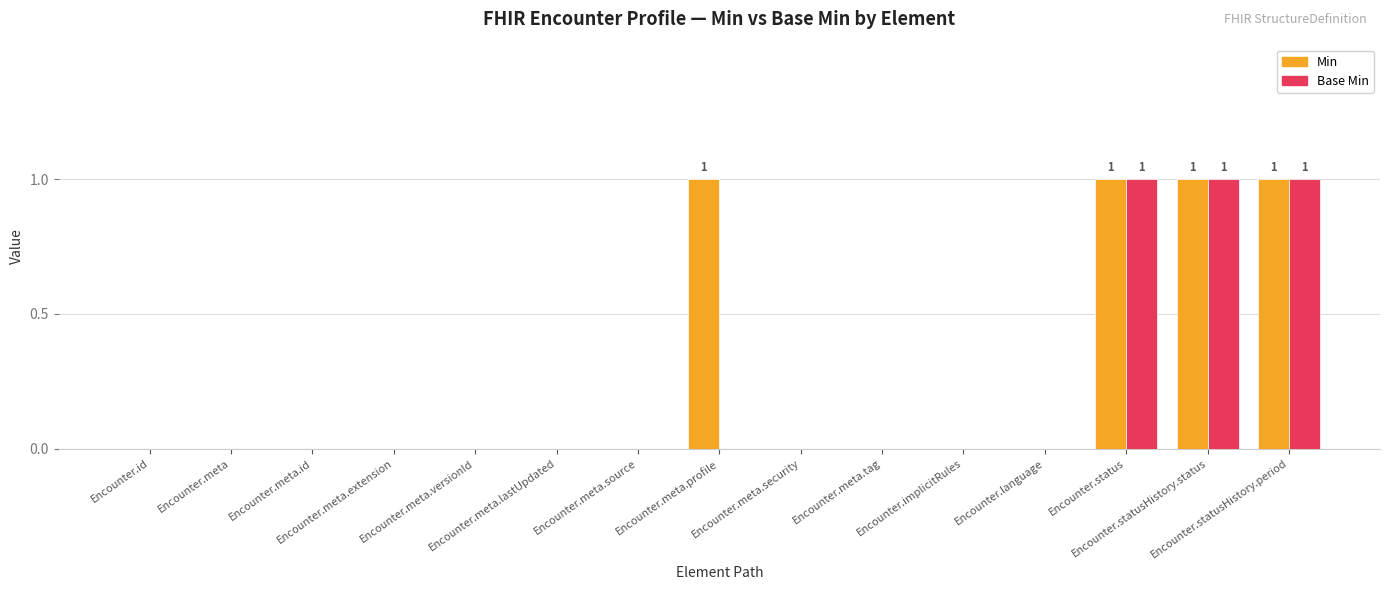

Count the number of data series in this chart.

2